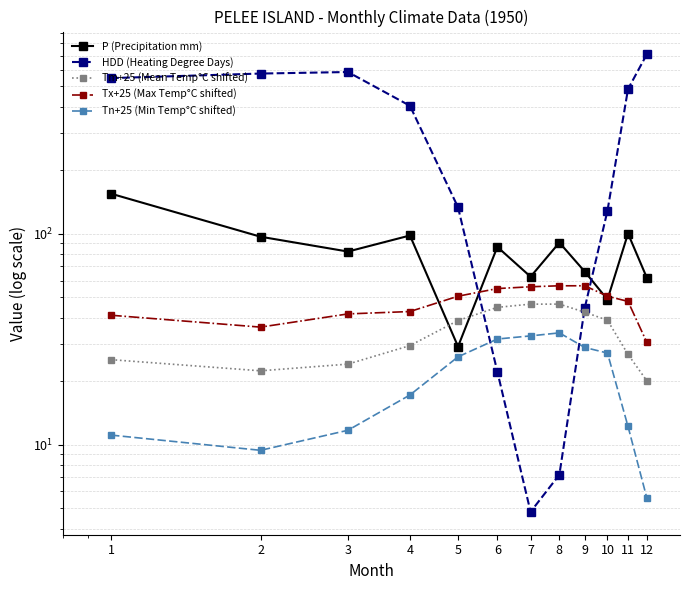

What is the maximum value shown in the chart?

709.6